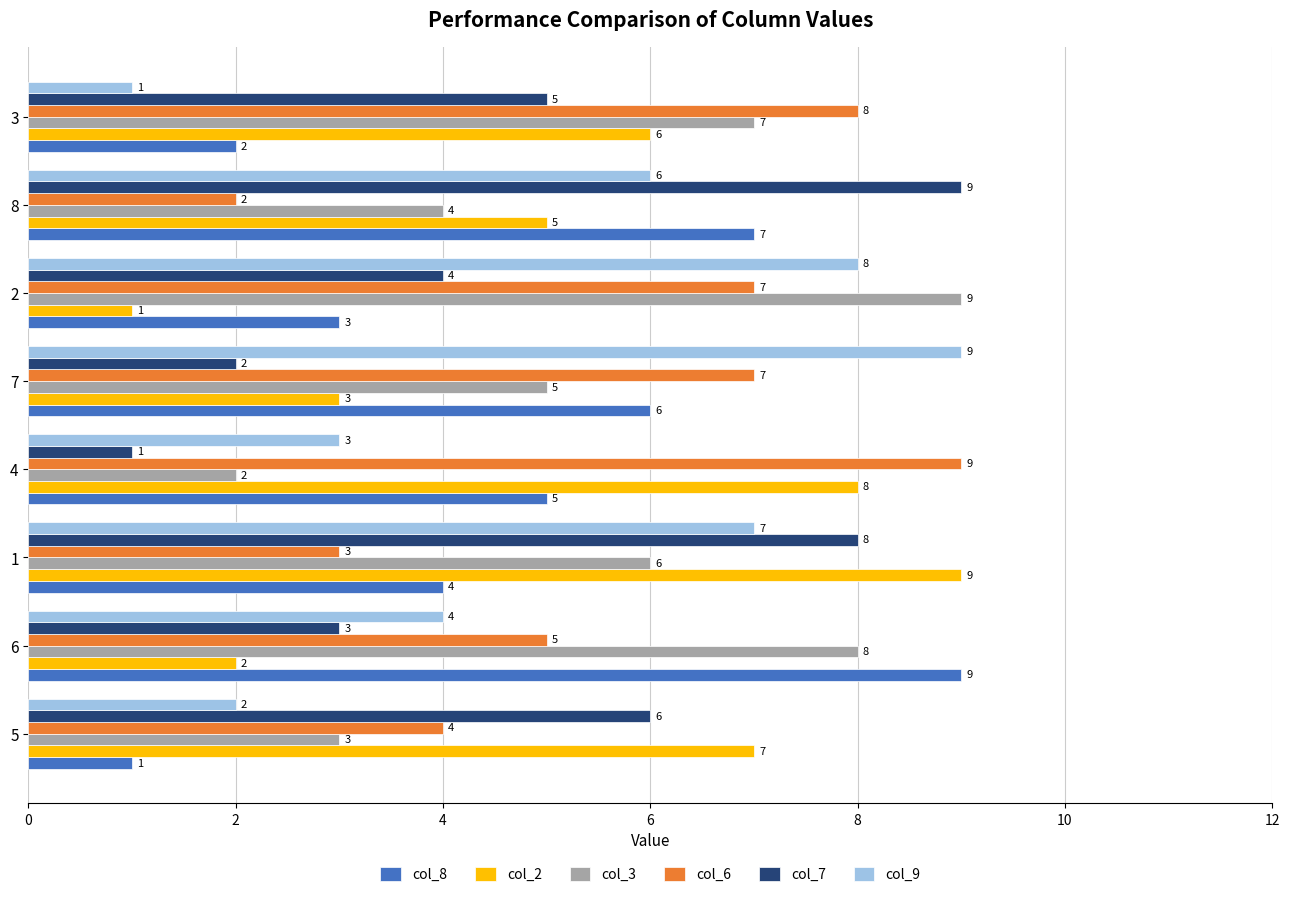

What is the average value of the col_2 series?

5